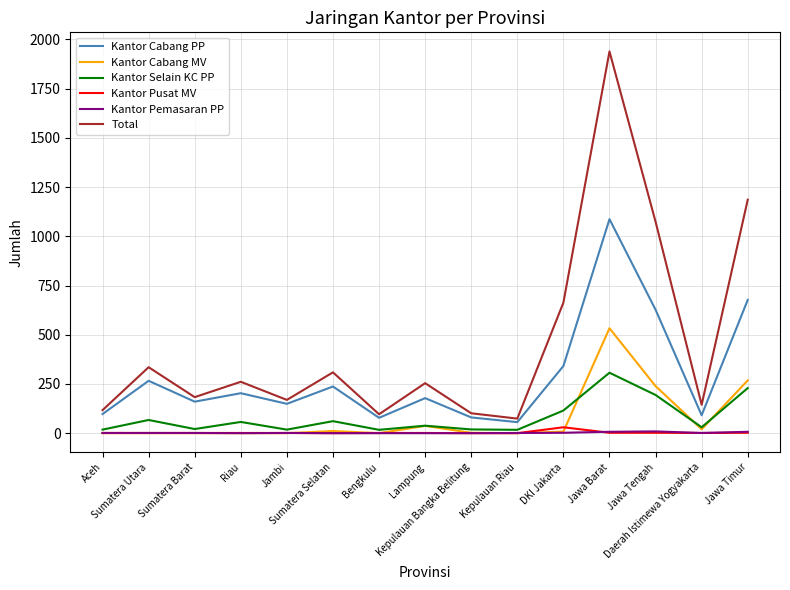

What is the maximum value for Total?

1939